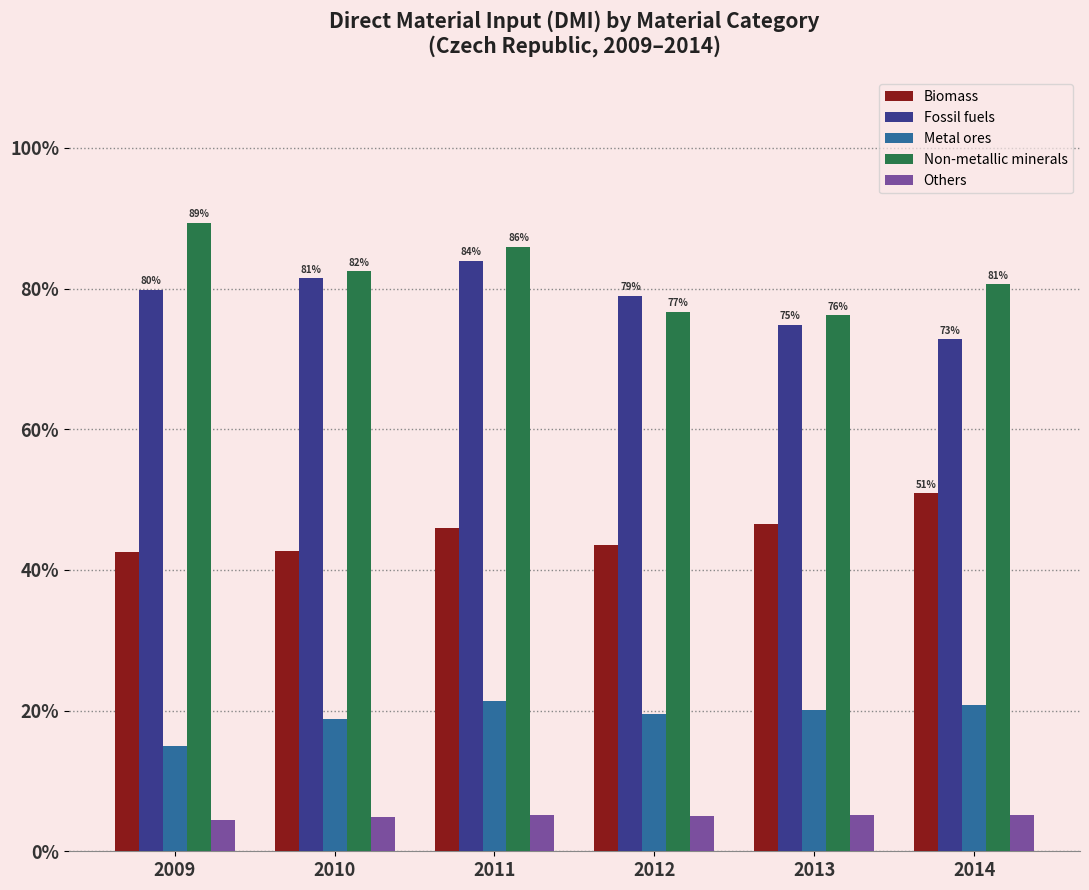

What are all the series names shown in the legend?

Biomass, Fossil fuels, Metal ores, Non-metallic minerals, Others